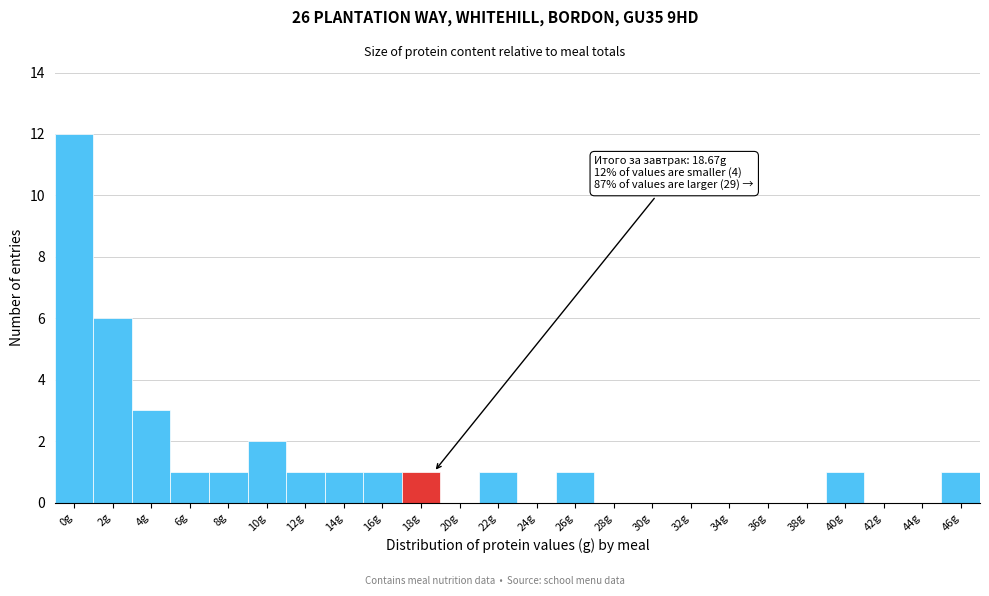

Reading left to right, transcribe all the data shown in this chart.

0g=12	2g=6	4g=3	6g=1	8g=1	10g=2	12g=1	14g=1	16g=1	18g=1	20g=0	22g=1	24g=0	26g=1	28g=0	30g=0	32g=0	34g=0	36g=0	38g=0	40g=1	42g=0	44g=0	46g=1